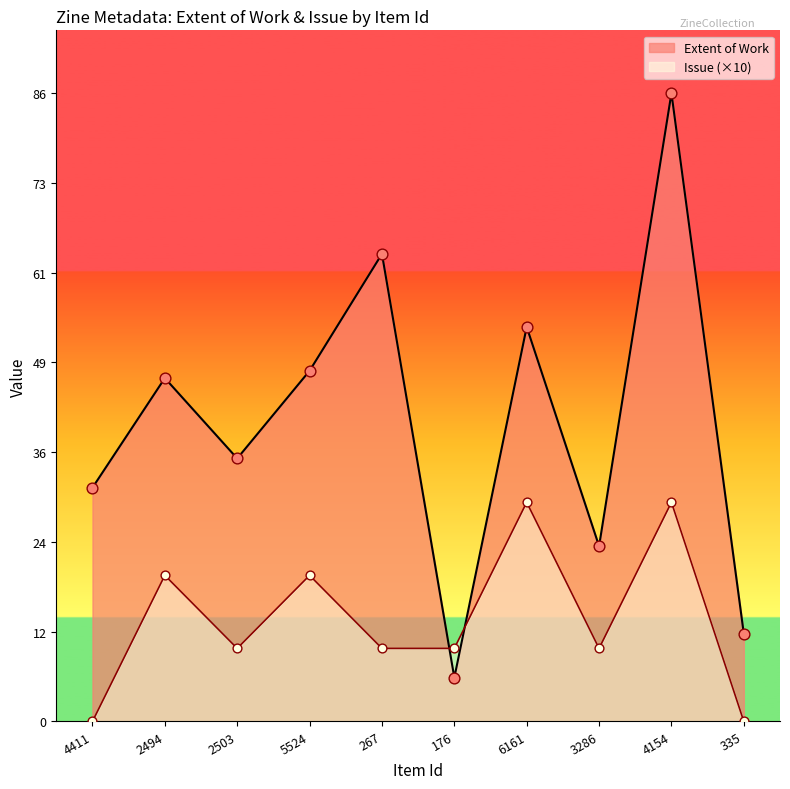

Which series reaches the minimum Y coordinate?

Issue